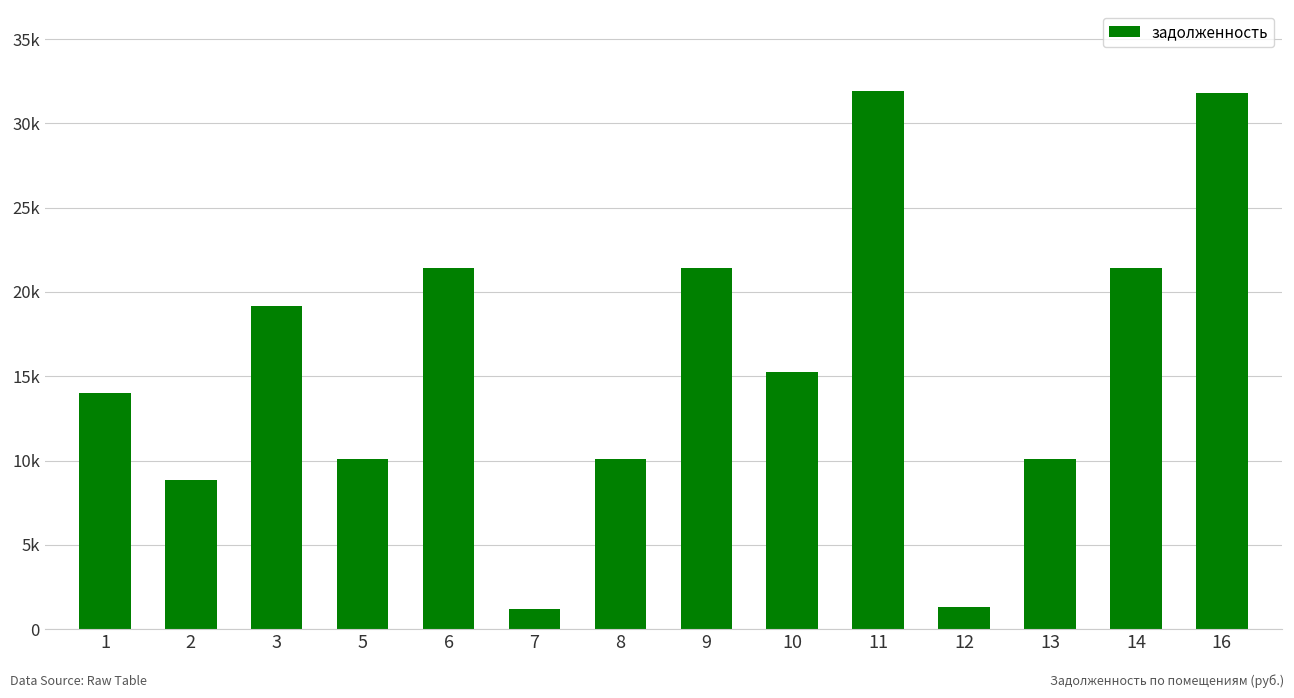

Reading right to left, what are all the values shown in this chart?

16=31814.3	14=21442.7	13=10106.3	12=1313.3	11=31934.9	10=15243.8	9=21442.7	8=10106.3	7=1197.8	6=21442.7	5=10106.3	3=19175.4	2=8852.0	1=14013.7